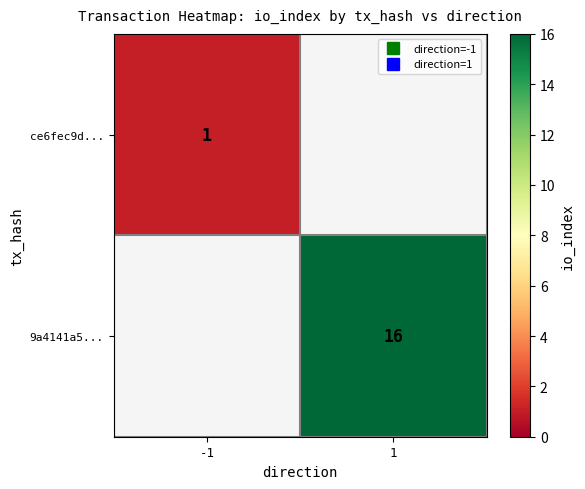

Is it true that 9a4141a5... equals 16.0 at 1?

True